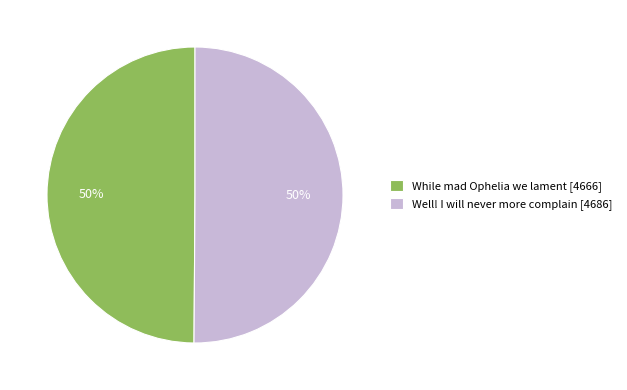

What is the ratio of the value at Well! I will never more complain [4686] to the value at While mad Ophelia we lament [4666]?

1.0